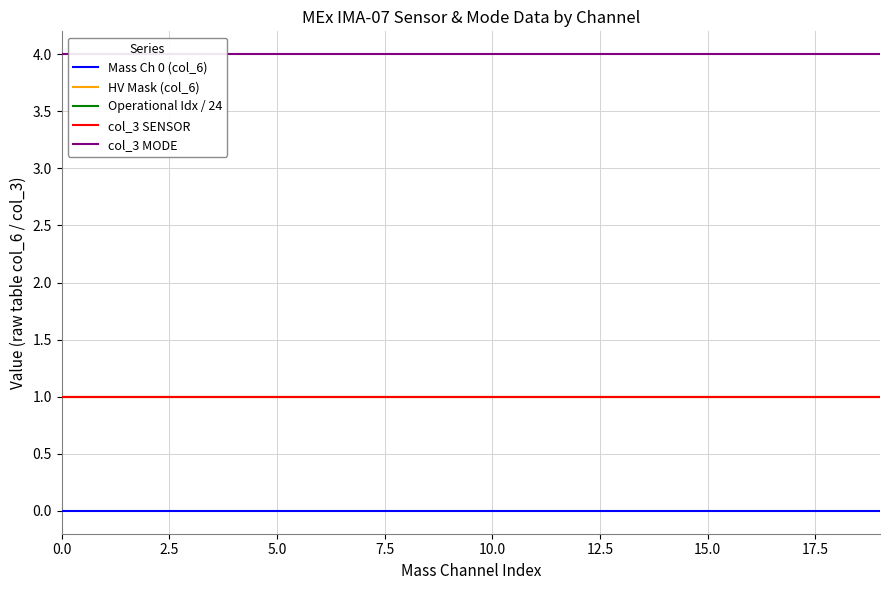

What is the maximum value shown in the chart?

4